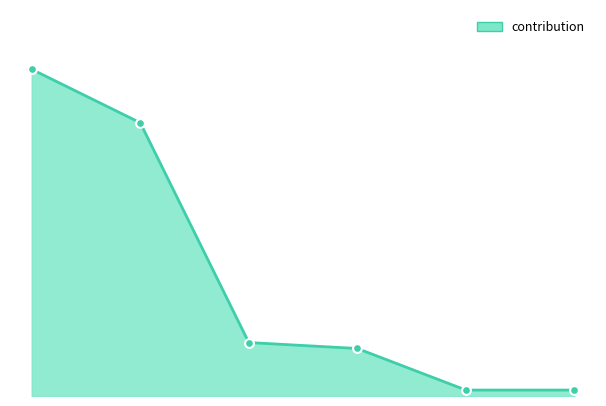

What is the change in value from 0 to 4?

-54